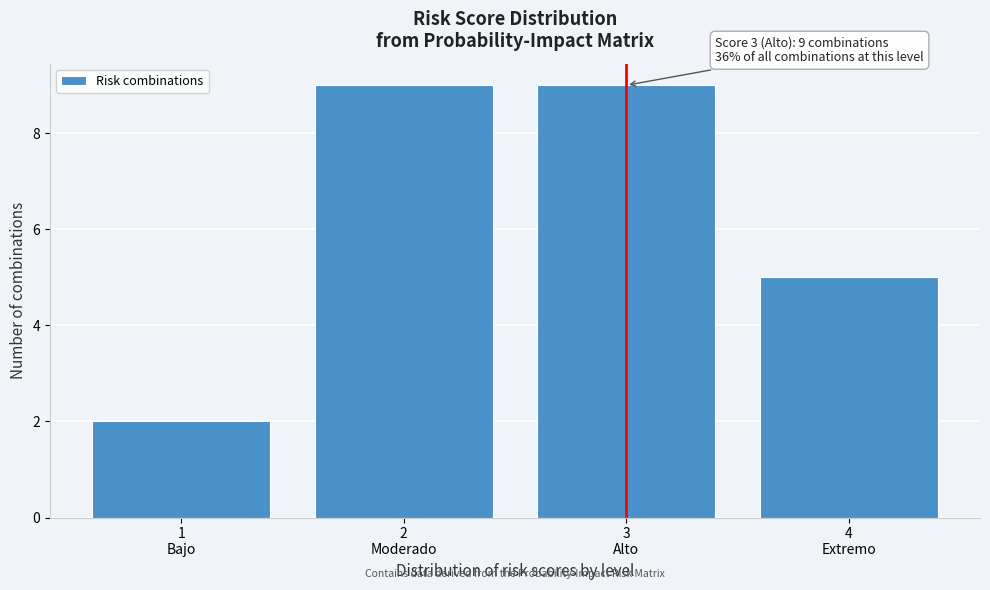

Reading left to right, extract all data points from this chart.

2	9	9	5